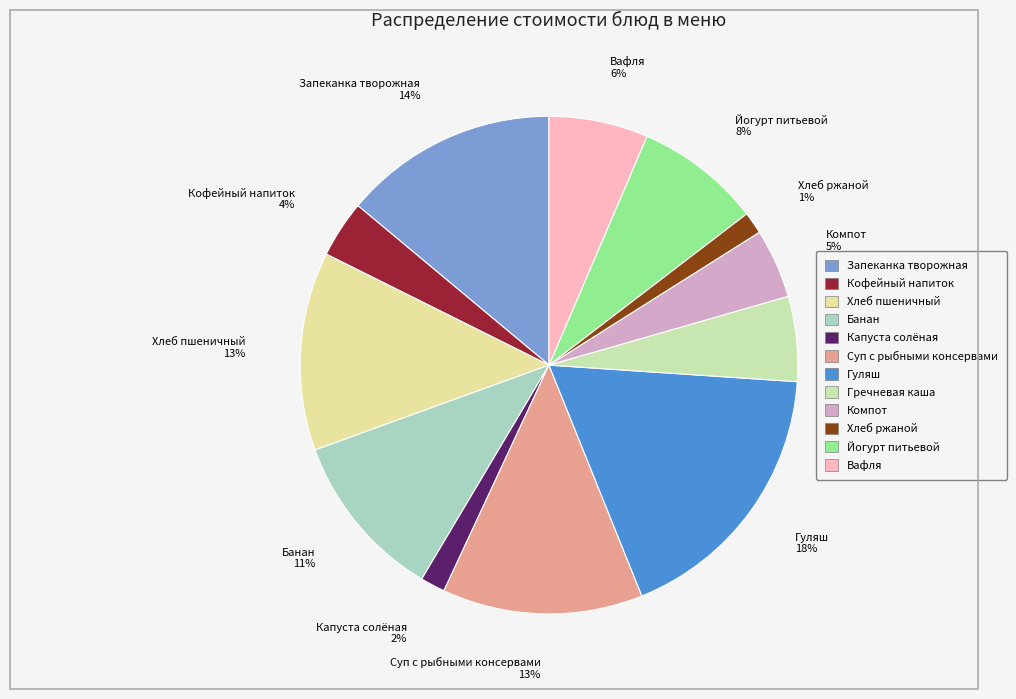

To the nearest percent, what is the average slice percentage?

8%